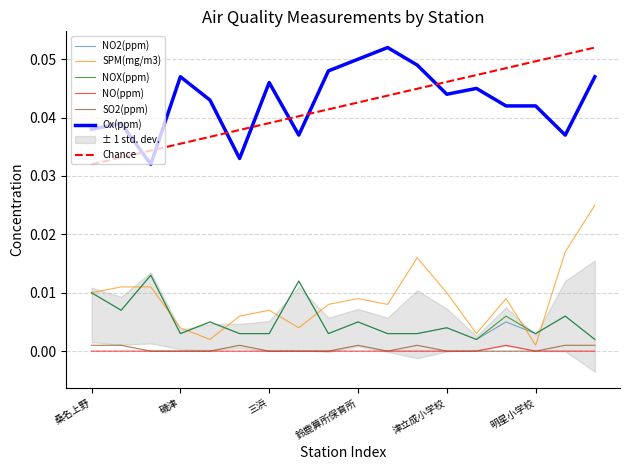

The Ox(ppm) series shows 0.0 at 亀山みなみ保育園. True or false?

False